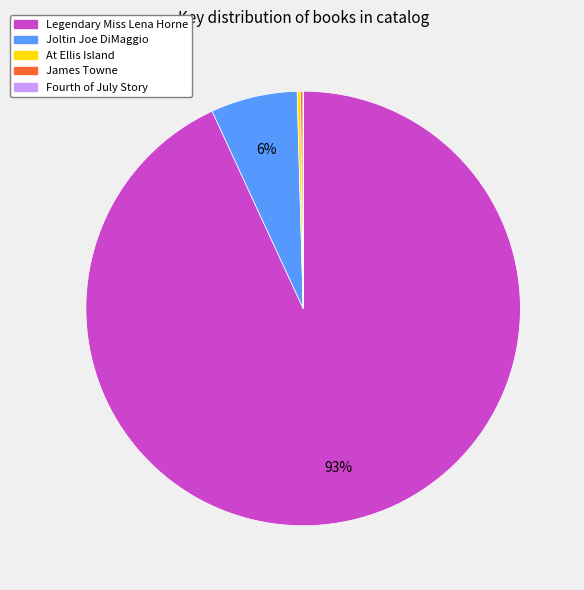

Which slice is the largest?

Legendary Miss Lena Horne